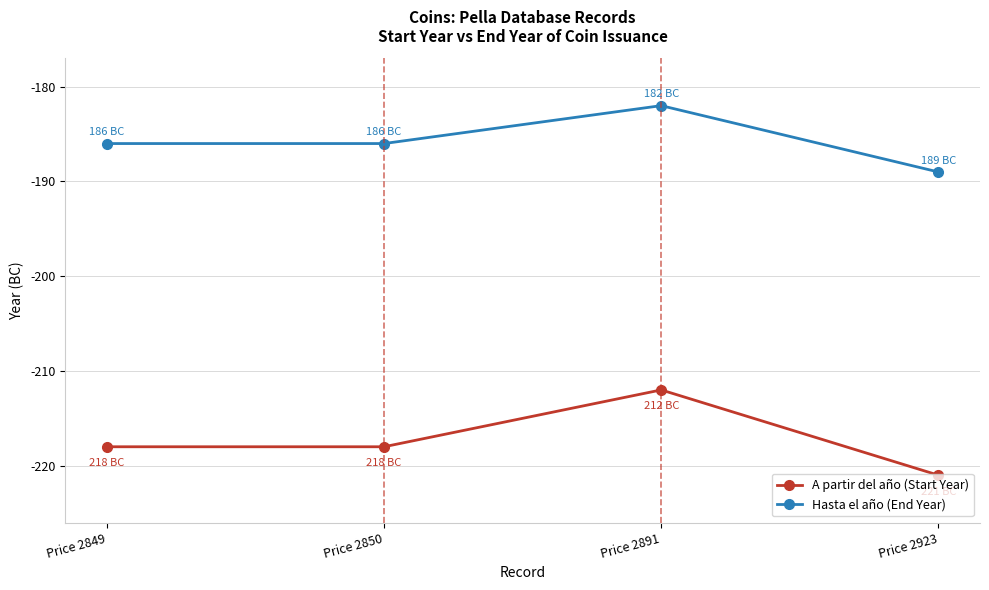

What is the minimum value shown in the chart?

-221